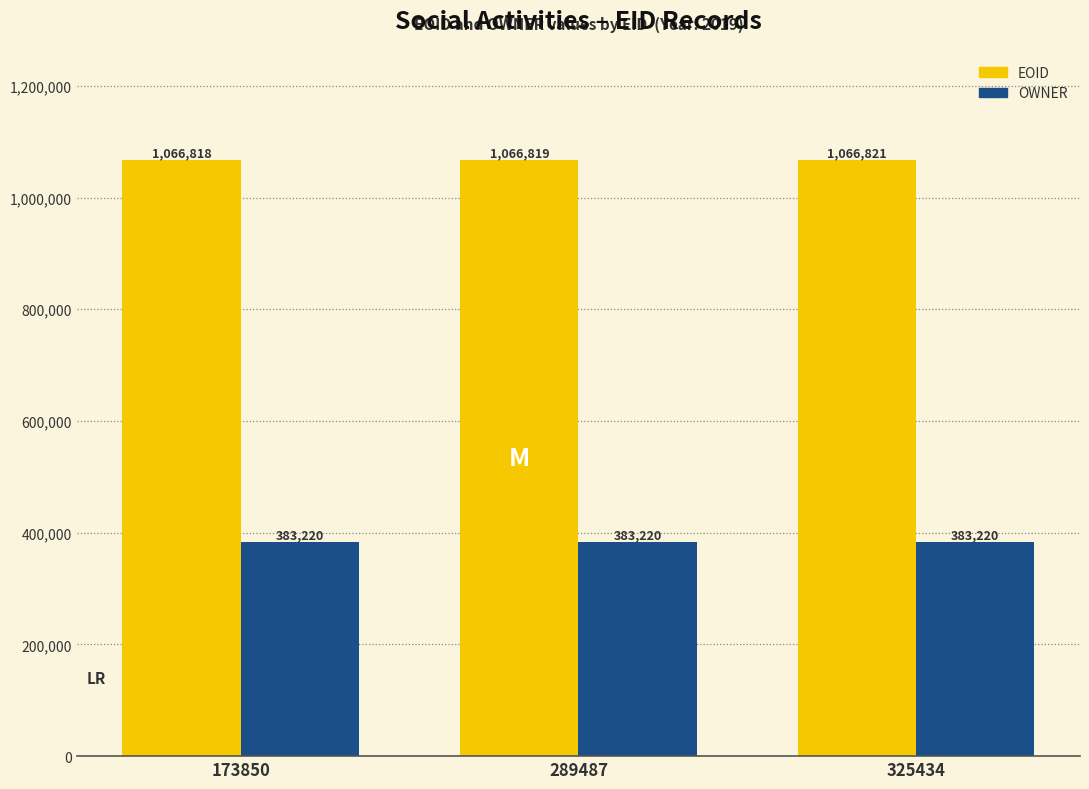

At how many categories does at least one series exceed 409760?

3